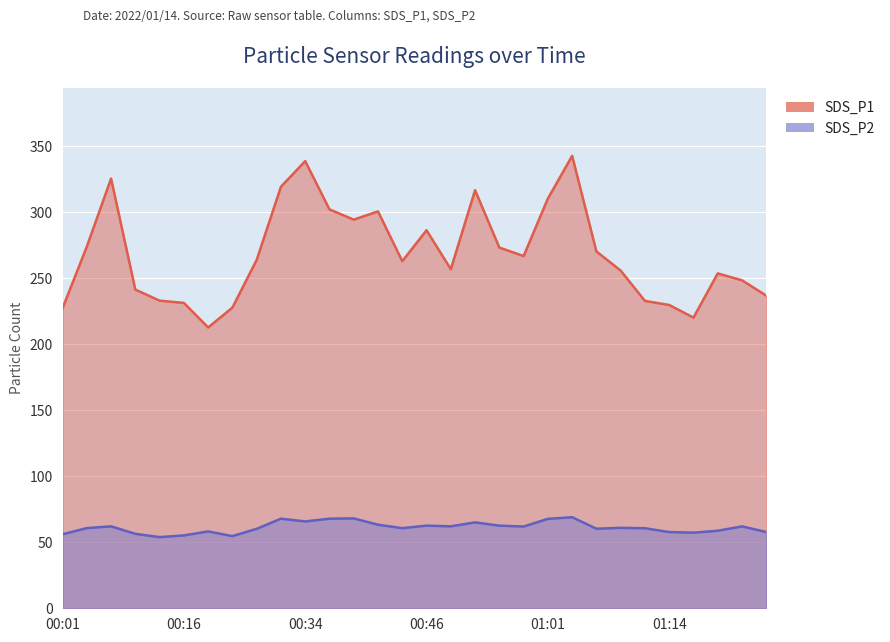

What is the label of the 5th point from the left?

00:11